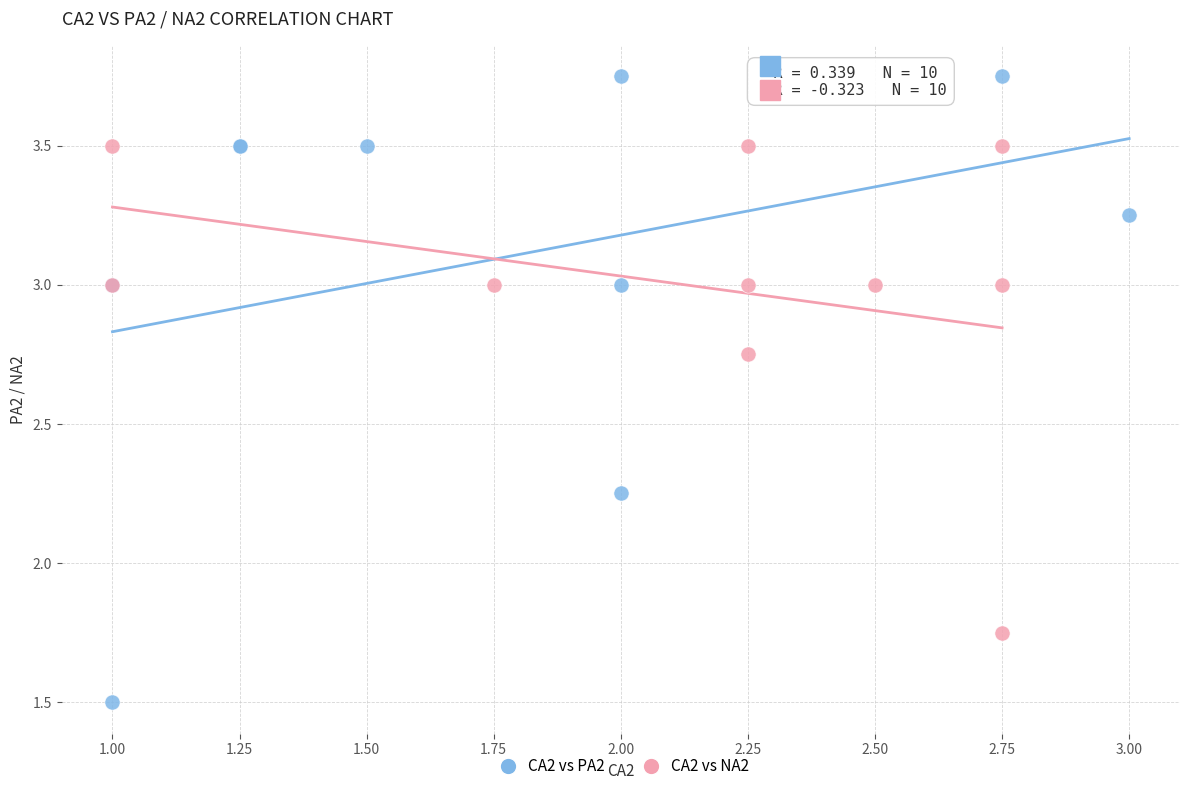

Which series has the widest spread of Y values?

CA2 vs PA2